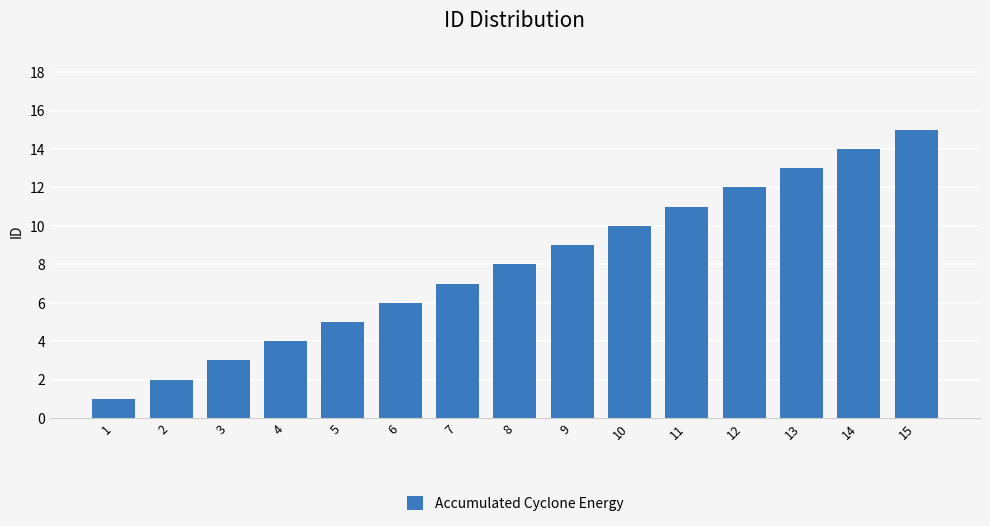

Which category has the lowest value across all series?

1